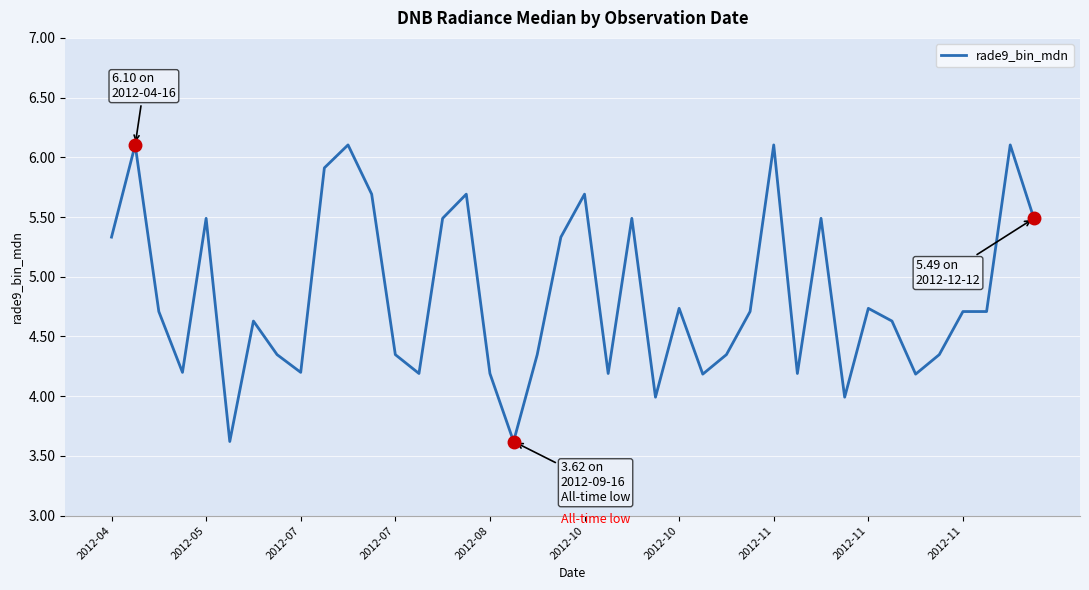

What is the difference between the maximum and minimum values?

2.5